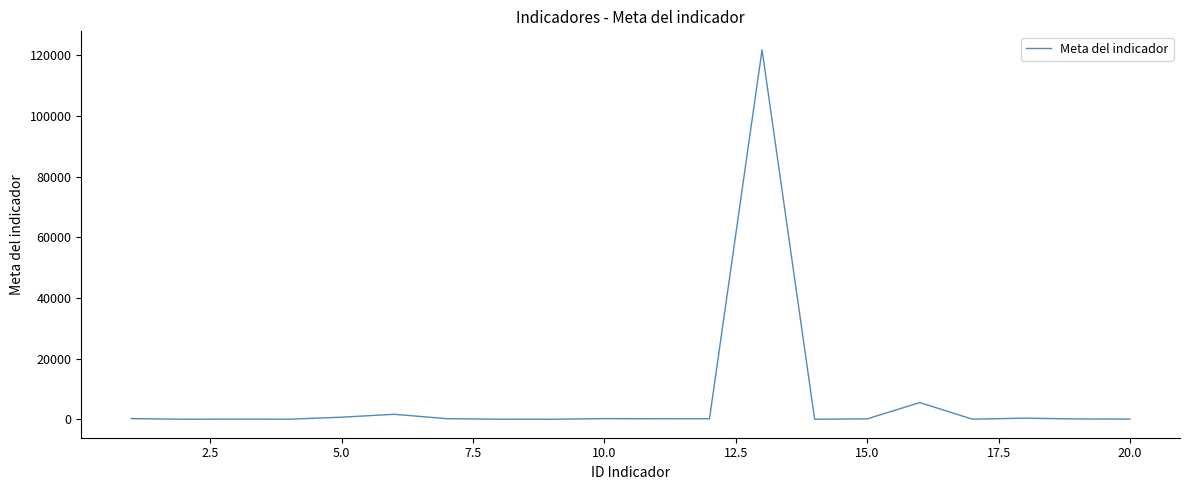

What is the difference between the maximum and minimum values?

121860